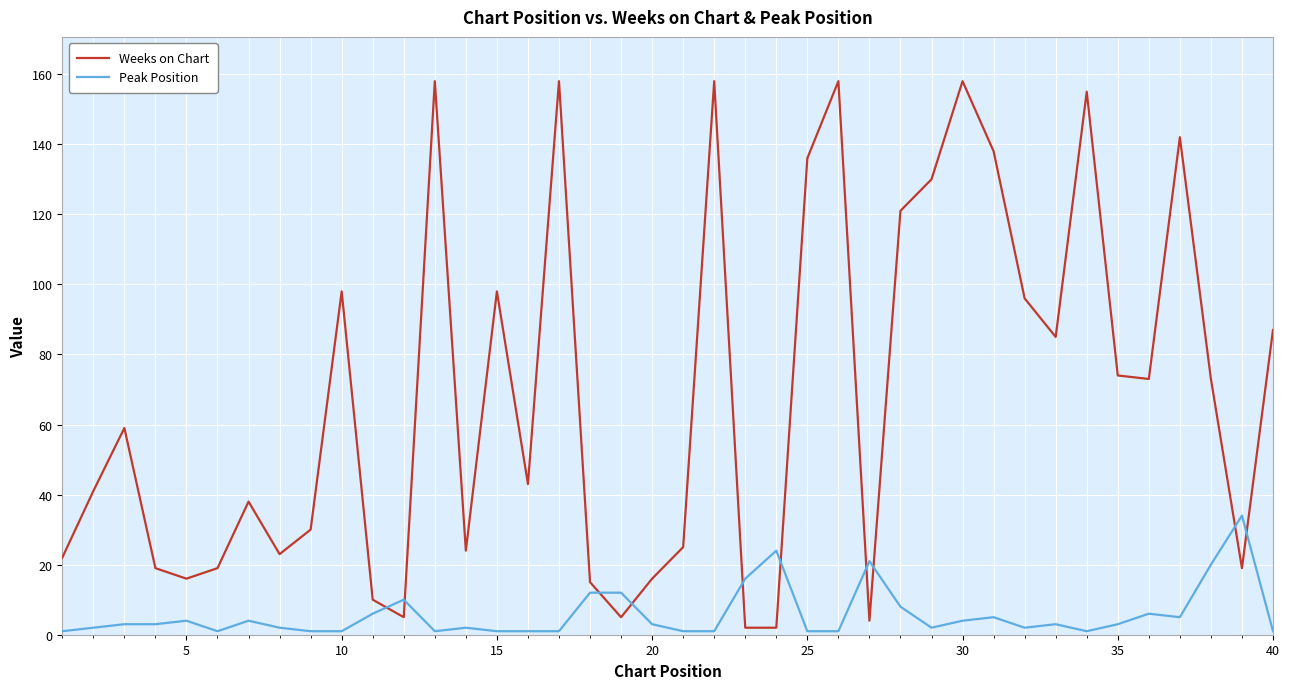

What is the difference between the maximum and minimum values in the Weeks on Chart series?

156